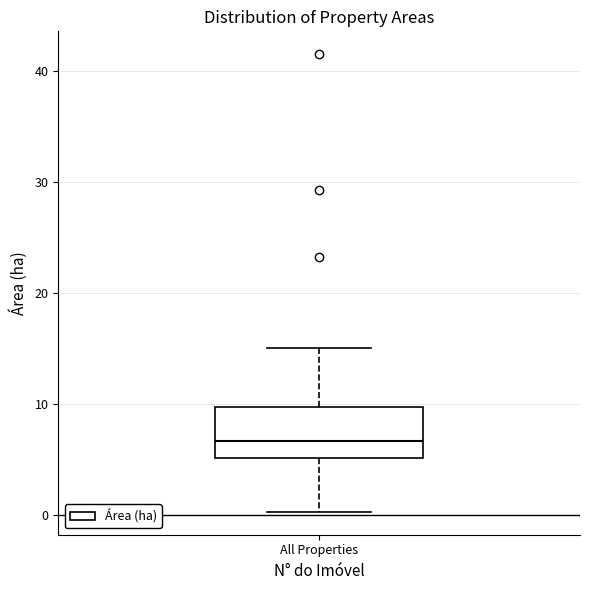

Transcribe this box plot: give where the median line is, the range the box spans, and where the two whiskers end, as read against the y-axis. The values are not printed on the chart, so give them approximately, as read against the axis.

median 7, box 5 to 10, whiskers 0 to 15